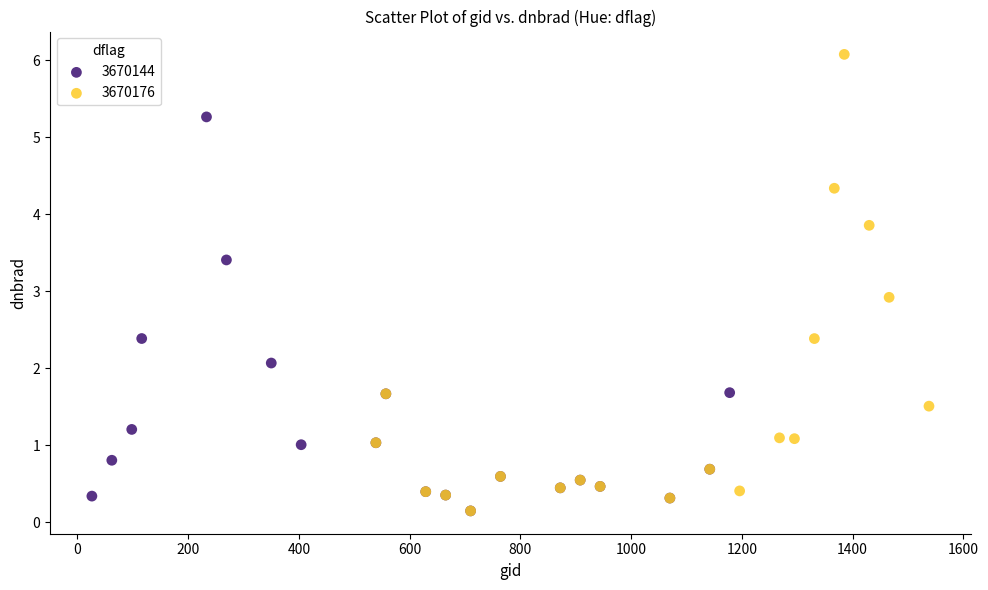

Which series reaches the maximum Y coordinate?

3670176